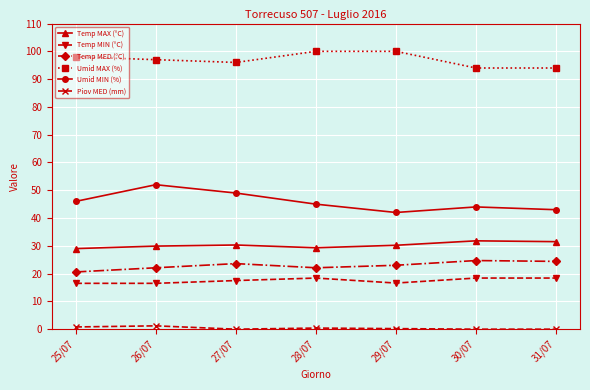

What is the difference between the highest and lowest values at 25/07?

97.2